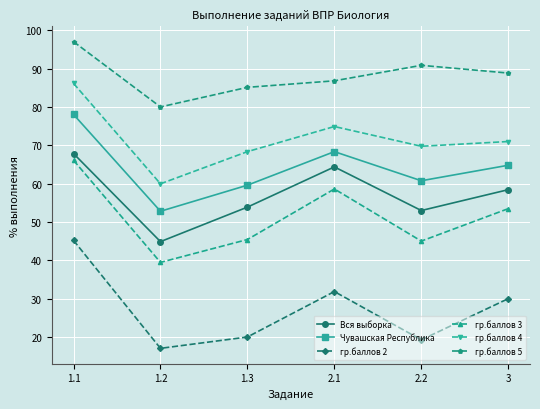

How many interior local valleys does the Вся выборка series have?

2